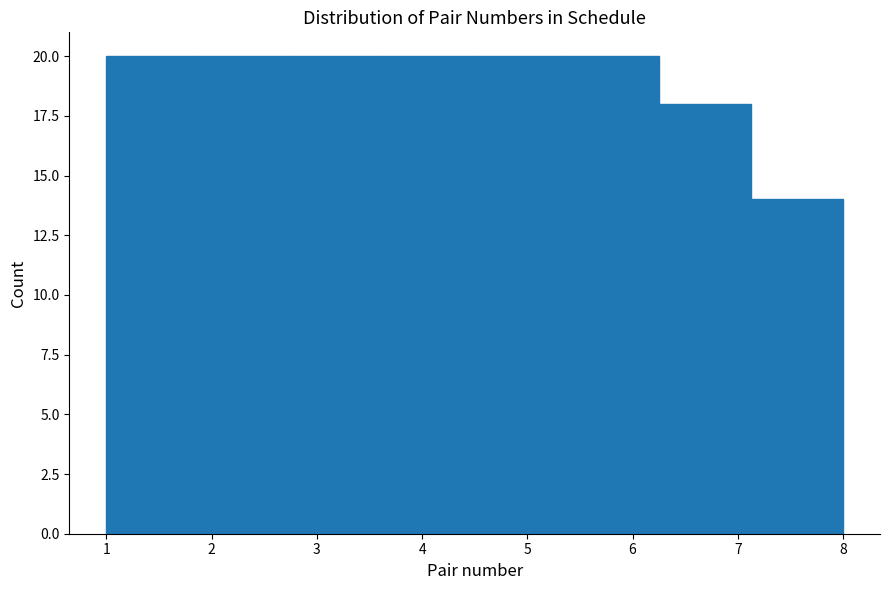

Reading left to right, list every bar in this chart as the range it spans on the x-axis followed by its height. Neither the bar edges nor the heights are printed on the chart, so give them approximately, as read against the axes.

1.0 to 1.9: 20
1.9 to 2.8: 20
2.8 to 3.6: 20
3.6 to 4.5: 20
4.5 to 5.4: 20
5.4 to 6.3: 20
6.3 to 7.1: 18
7.1 to 8.0: 14